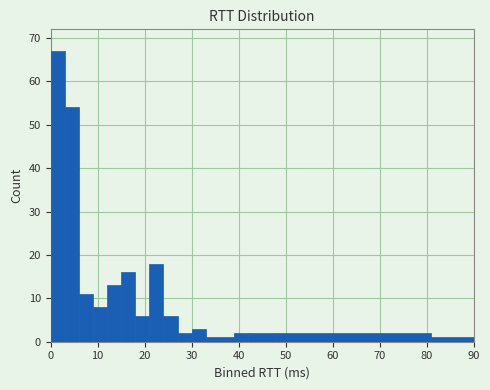

Around what value on the x-axis is the tallest bar? Give the approximate position of its centre, as read against the axis.

2